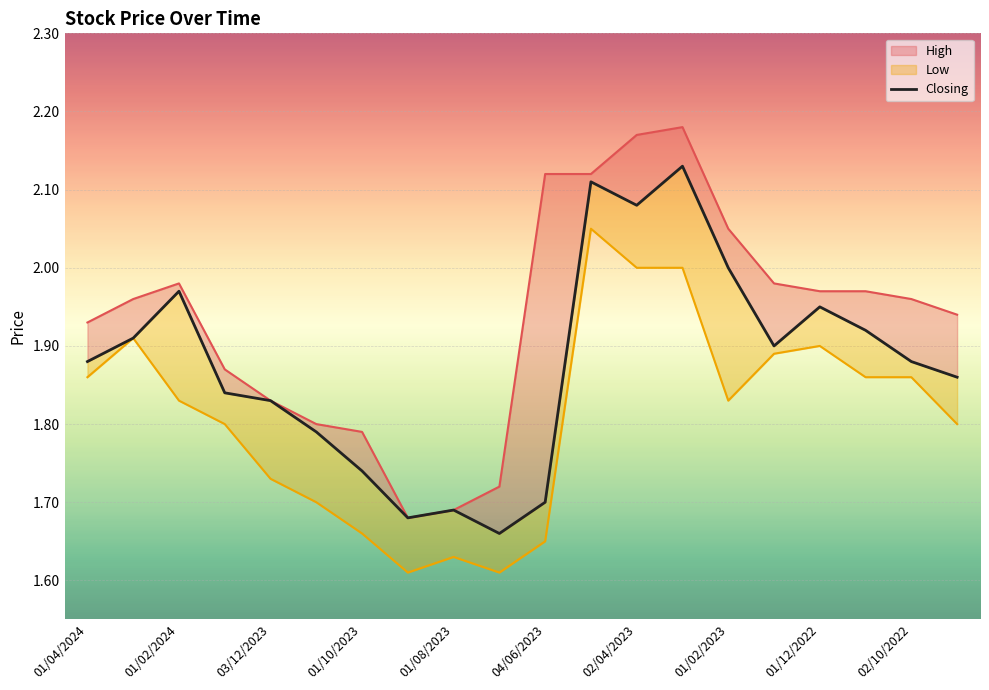

Which series has the widest spread of values?

High